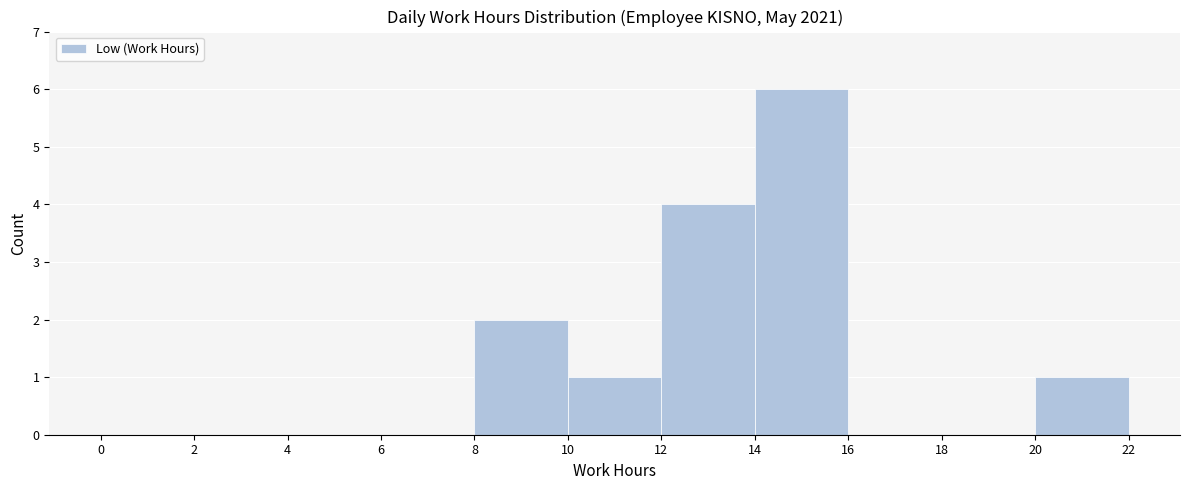

How tall is the bar that spans 14 to 16 on the x-axis? The values are not printed on the chart, so give them approximately, as read against the axis.

6